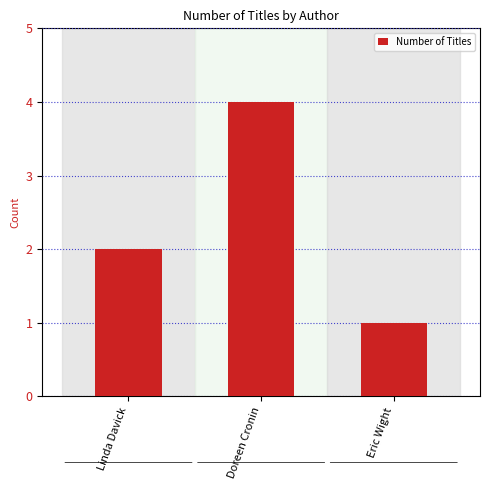

How many bars are there in total?

3